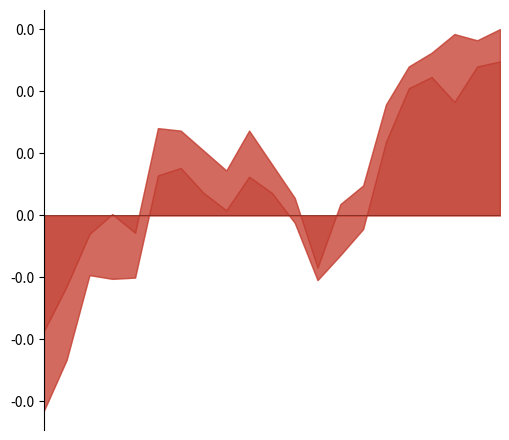

At how many categories does at least one series exceed 98056?

21